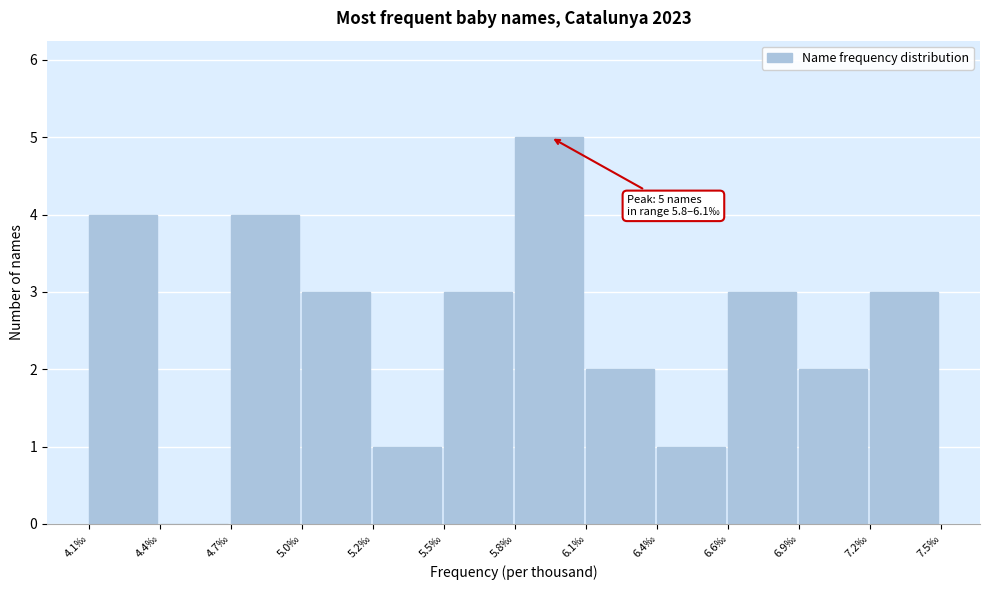

Is it true that the value at 6.4‰ is 1?

True